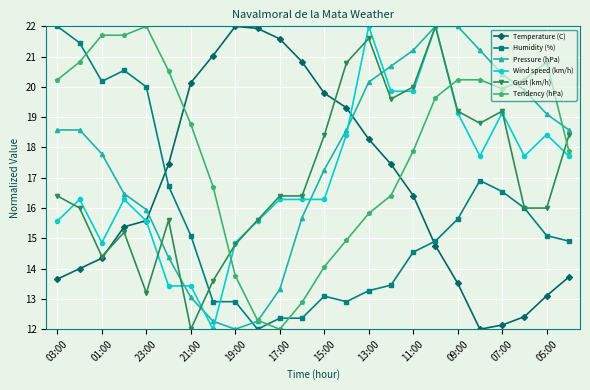

What is the value of the Temperature (C) point at the 8th from the left?

21.0